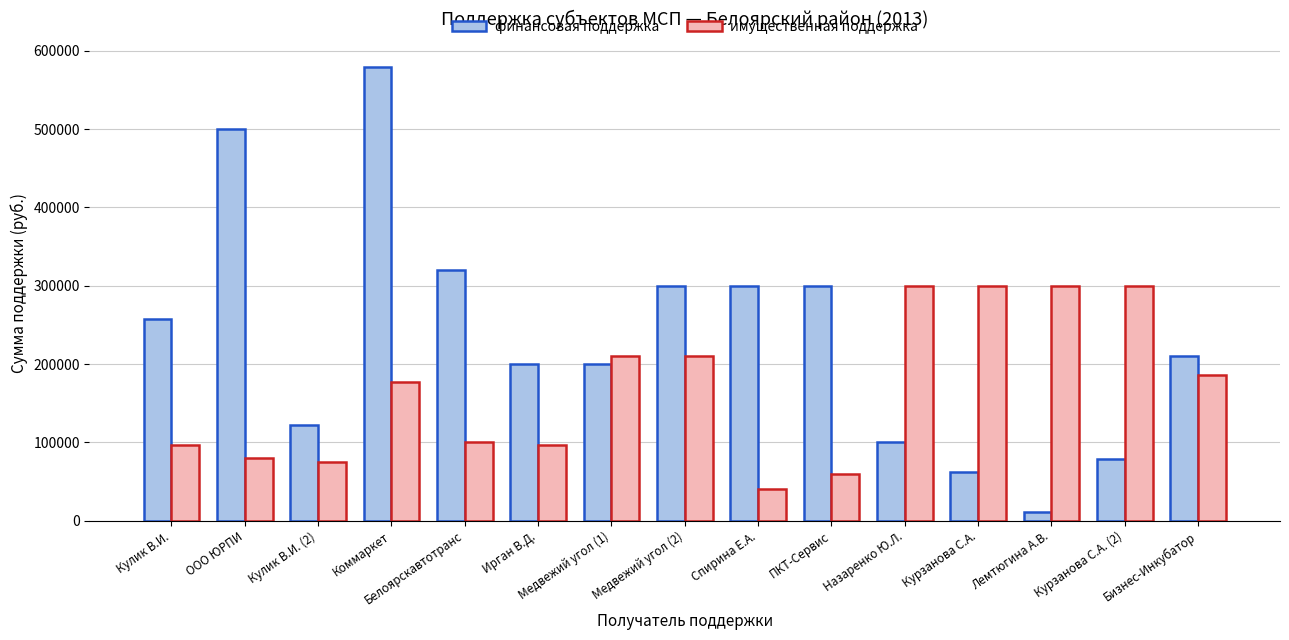

Read the имущественная поддержка value at Медвежий угол (2).

210000